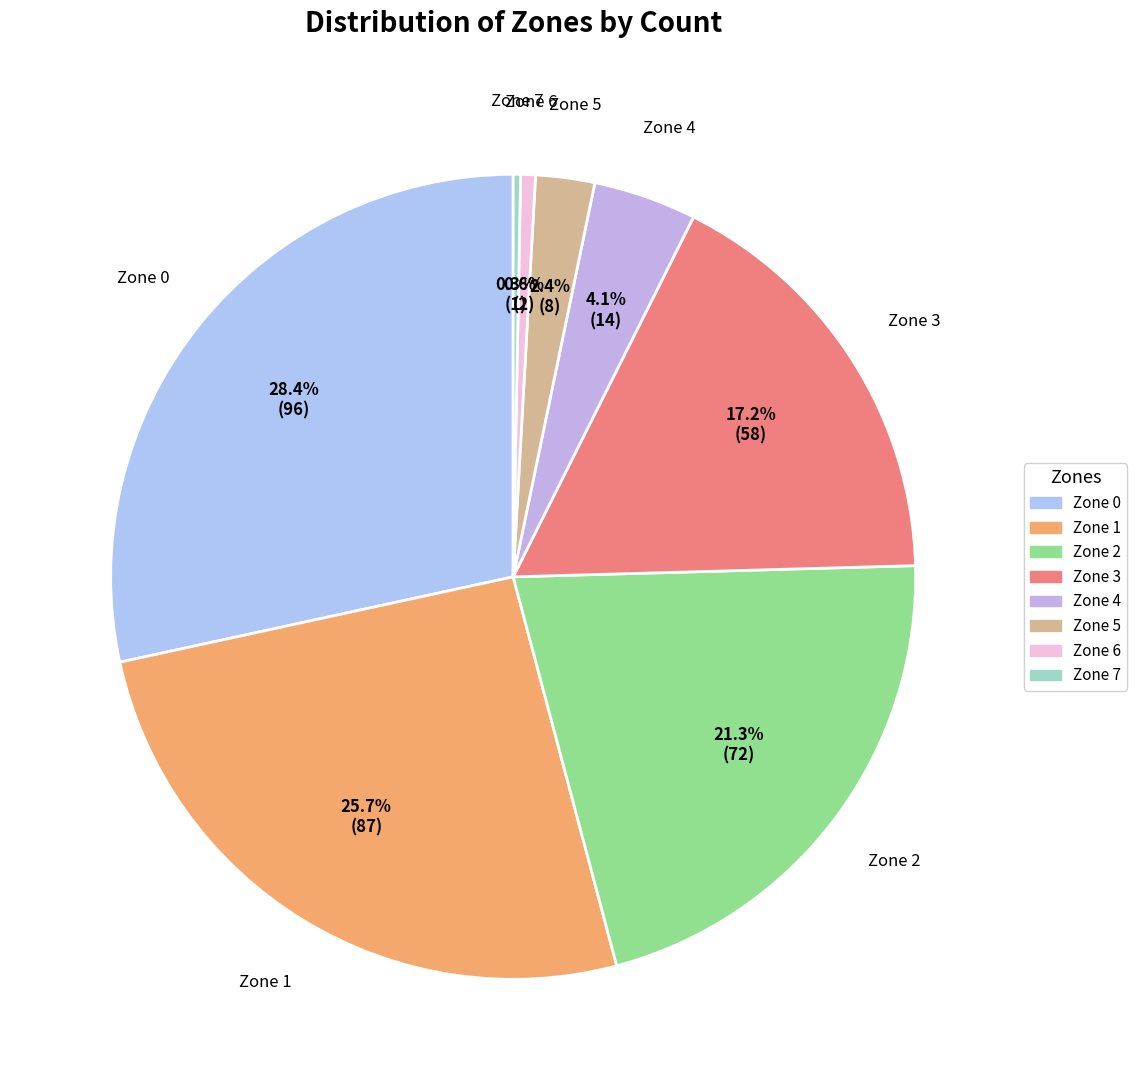

To the nearest percent, what is the difference between the largest and smallest slice percentages?

28%